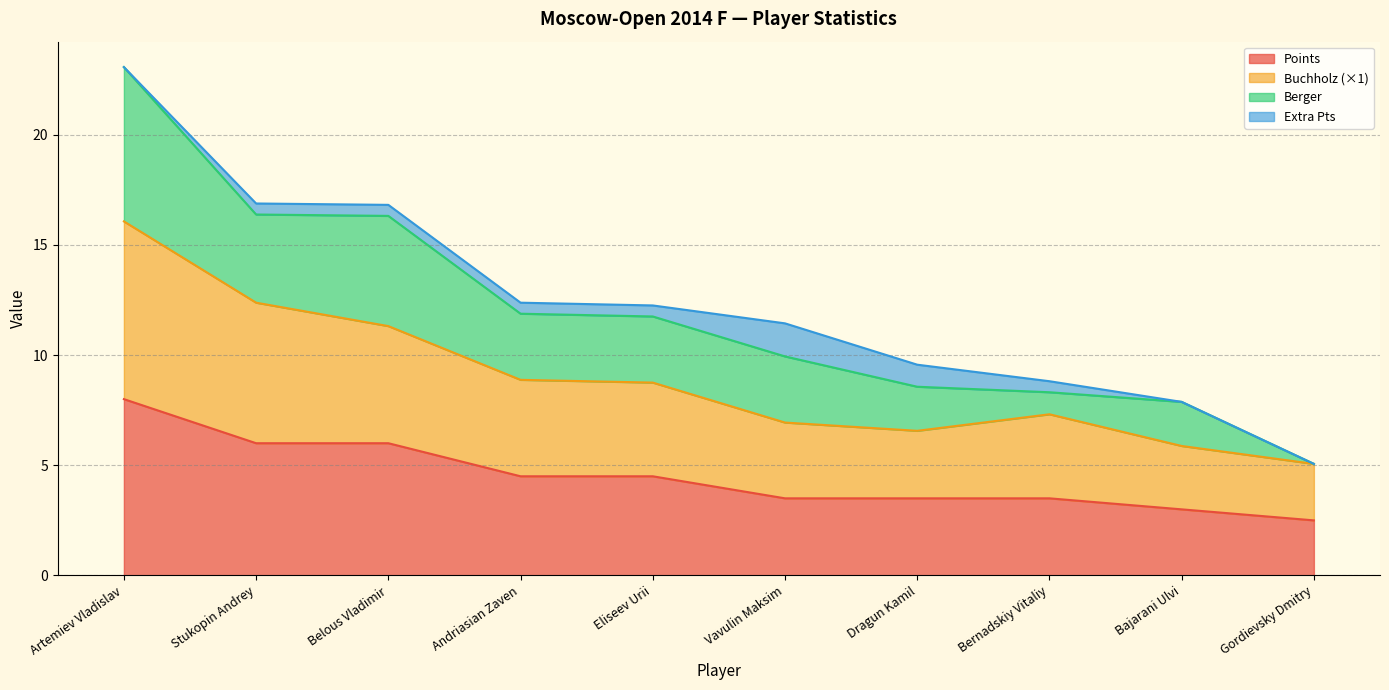

What are all the series names shown in the legend?

Points, Buchholz (×1), Berger, Extra Pts